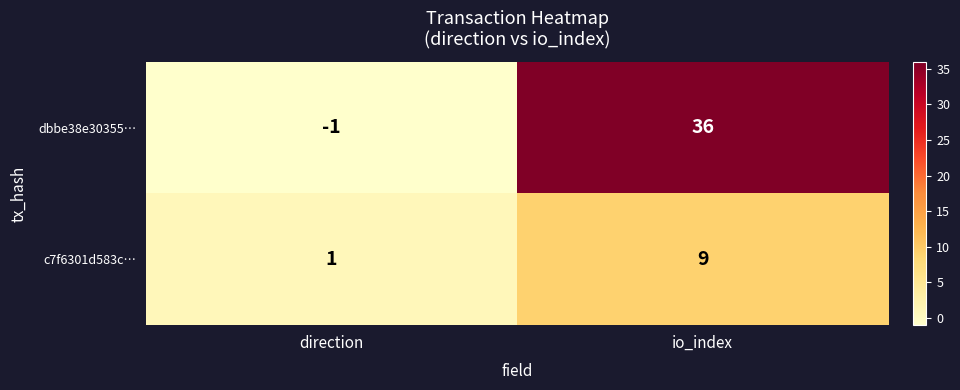

Between direction and io_index, which series saw the biggest shift?

dbbe38e30355…